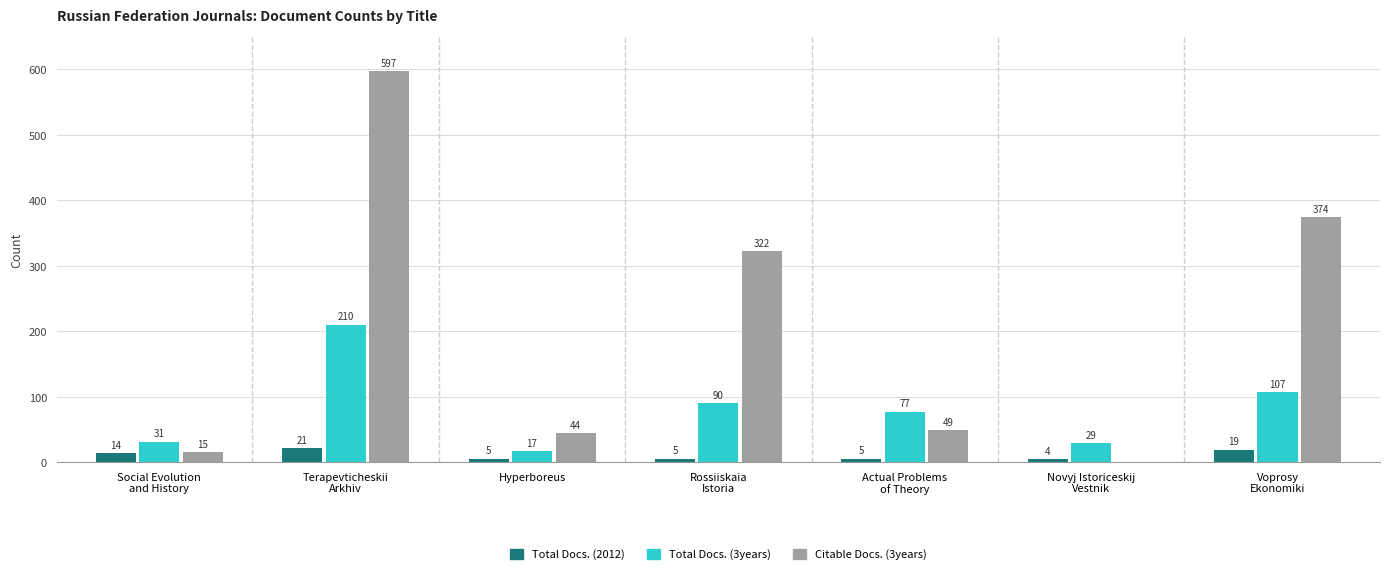

Which series has the largest total across all categories?

Citable Docs. (3years)